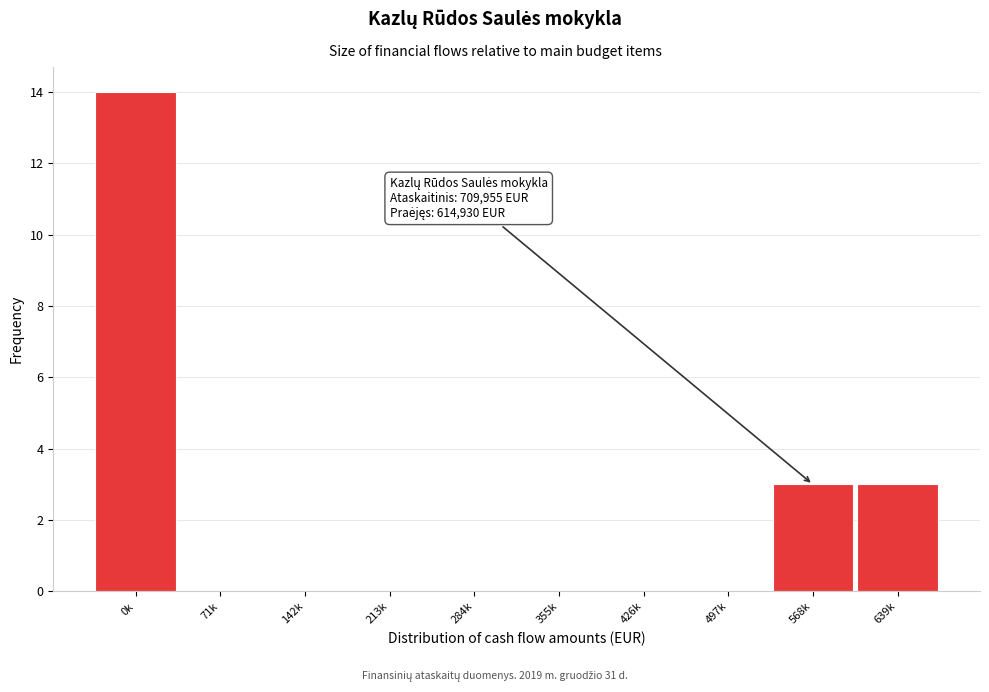

Reading left to right, extract all data points from this chart.

0k=14	71k=0	142k=0	213k=0	284k=0	355k=0	426k=0	497k=0	568k=3	639k=3